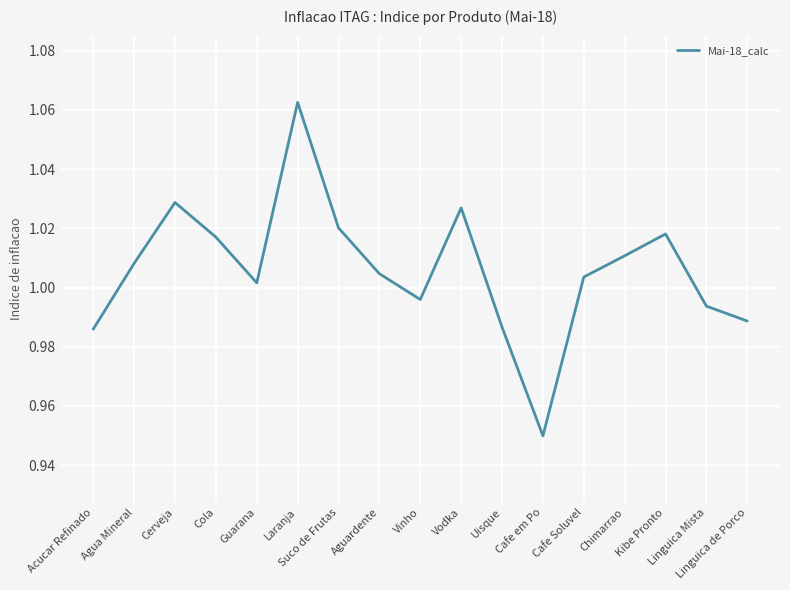

What position from the left is Cafe em Po?

12